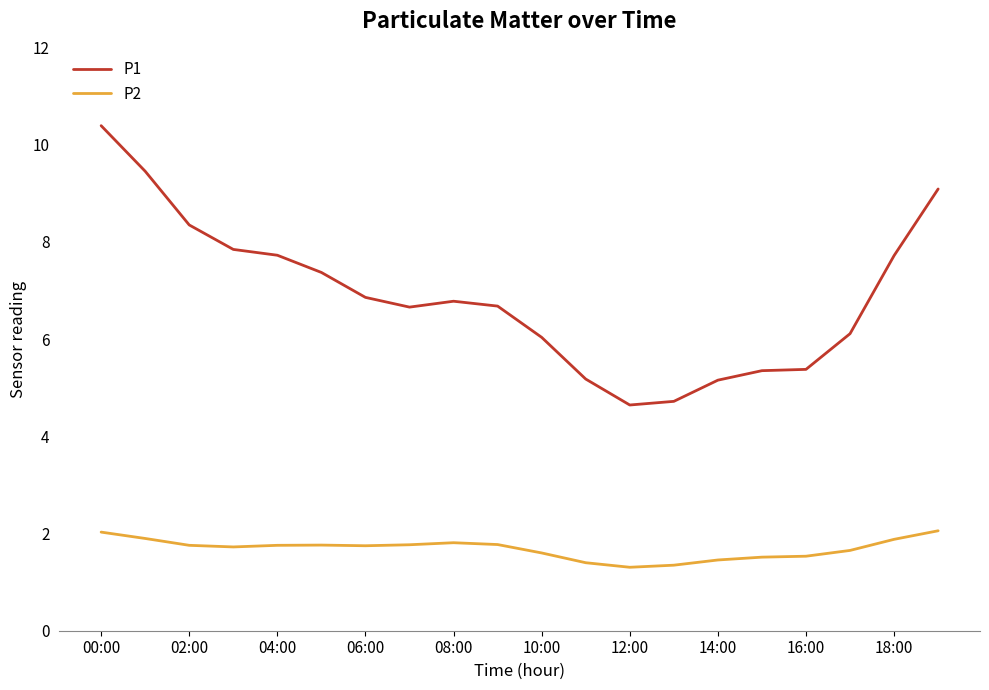

True or false: P2 and P1 intersect in this chart.

False